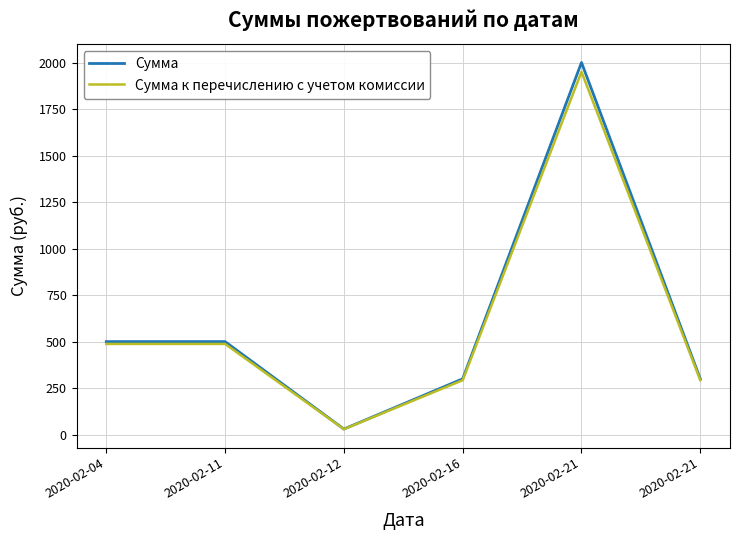

List the series in order of their overall mean, highest first.

Сумма, Сумма к перечислению с учетом комиссии